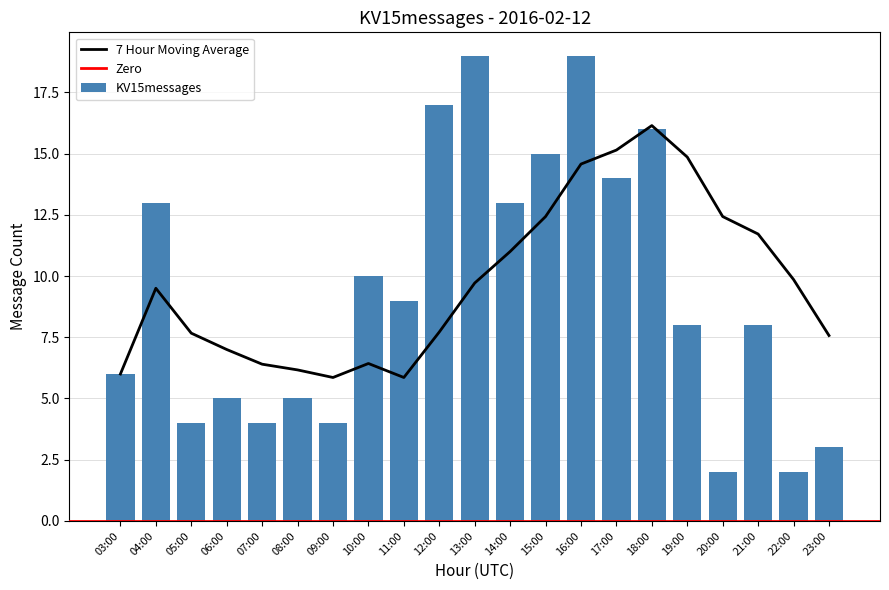

How many distinct data groups are displayed?

1